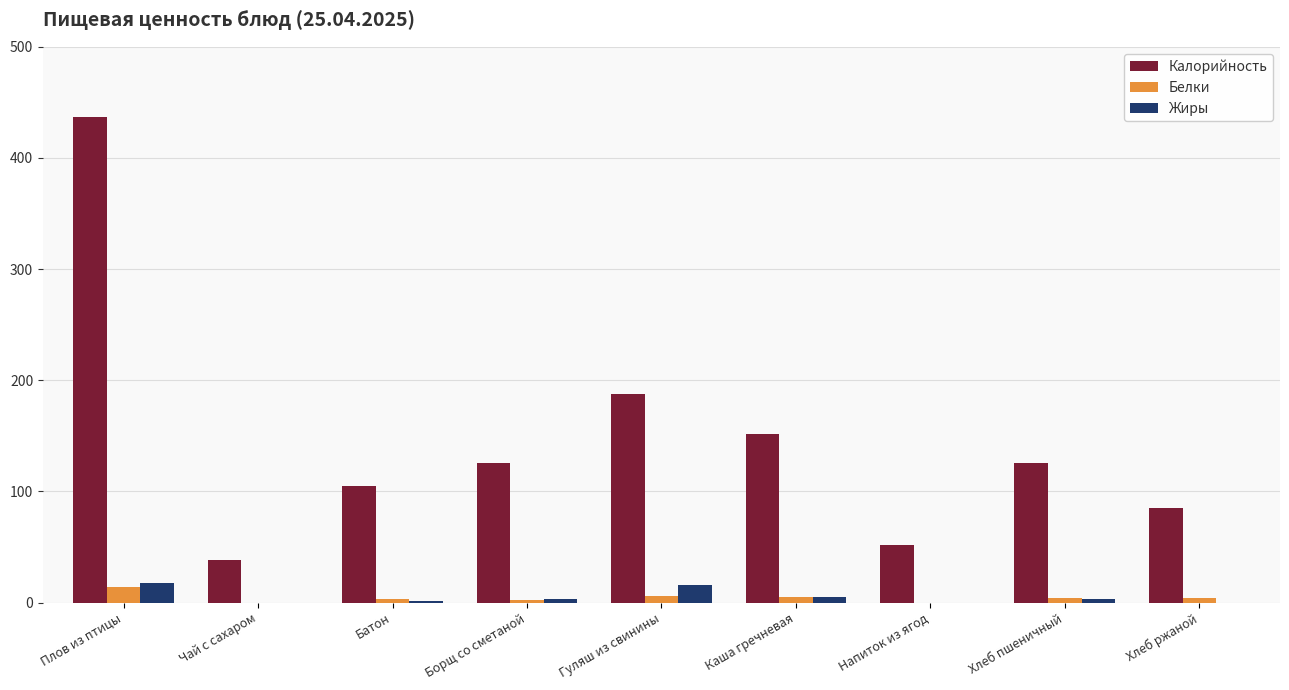

At which label is Калорийность closest to 237?

Гуляш из свинины